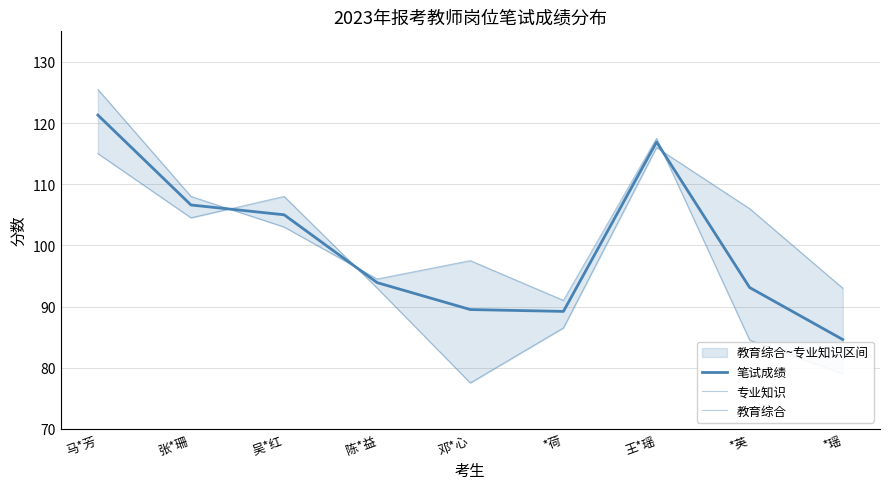

Rank the series by their maximum value, from highest to lowest.

专业知识, 笔试成绩, 教育综合